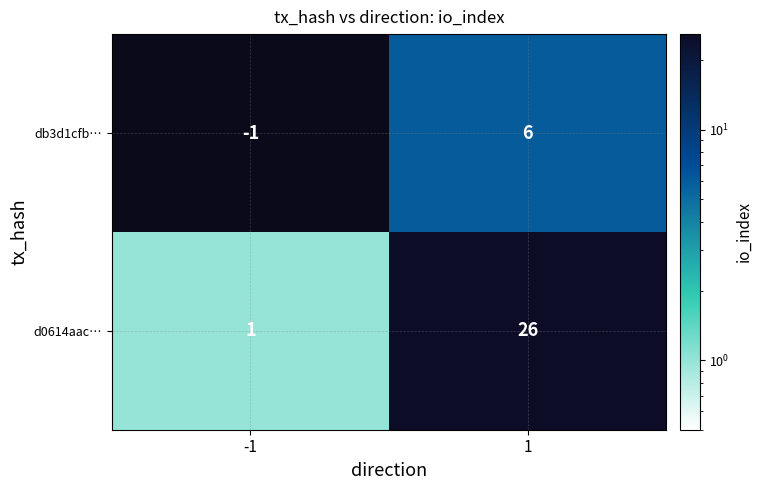

The value of db3d1cfb… at -1 is -1. True or false?

True